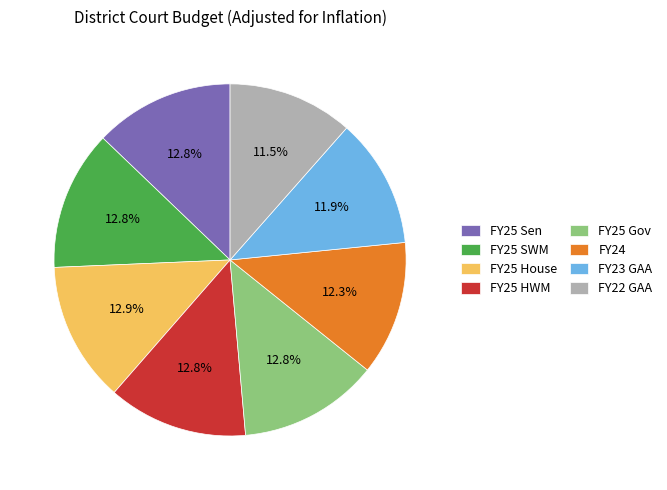

To the nearest percent, what percentage of the pie is FY25 House?

13%